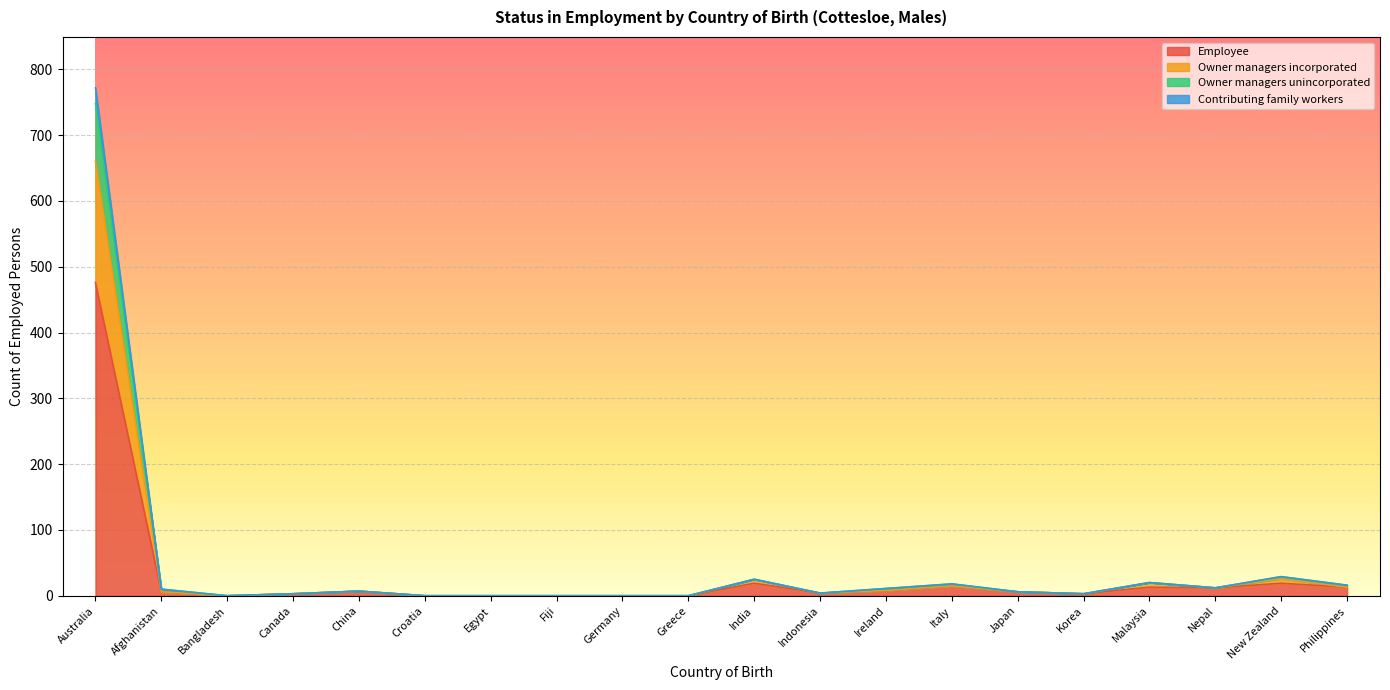

At which category does the chart reach its minimum across all series?

Bangladesh